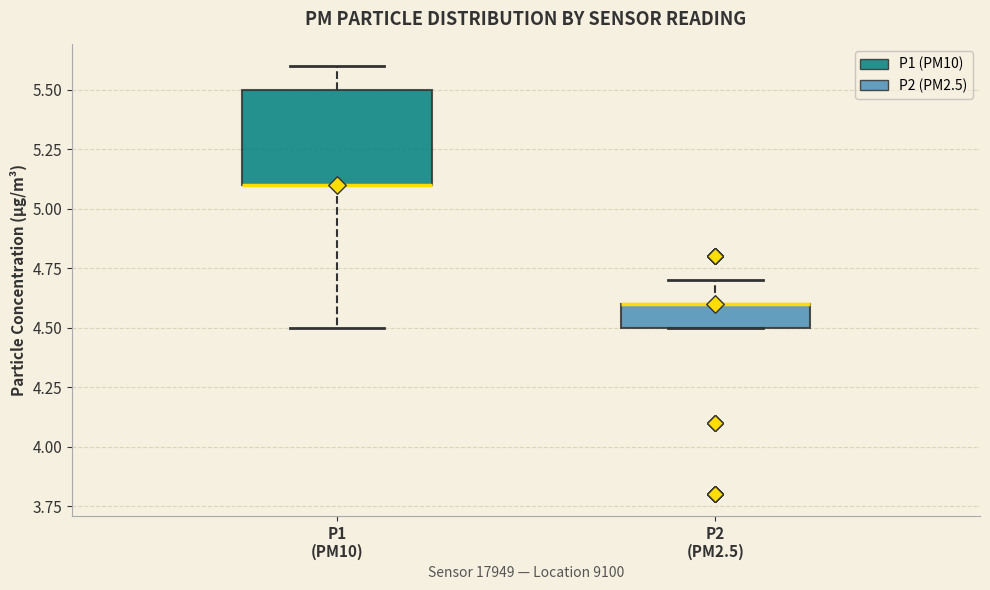

Where is the upper edge of the box for P1 (PM10) on the y-axis? The values are not printed on the chart, so give them approximately, as read against the axis.

5.5